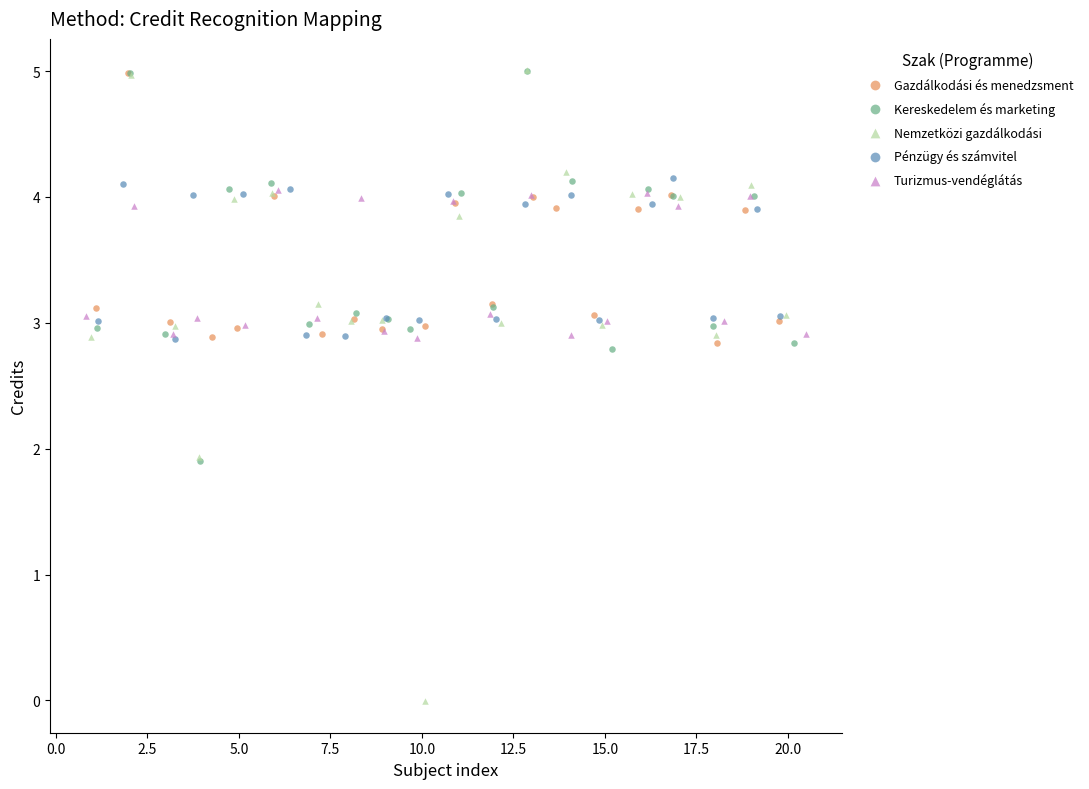

Which series has the widest spread of Y values?

Nemzetközi gazdálkodási